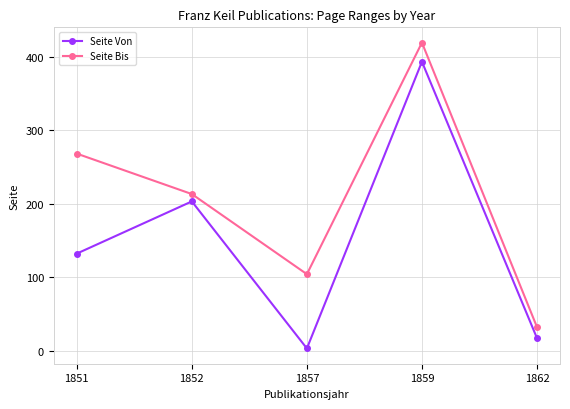

Where is the first local maximum for Seite Bis?

1859